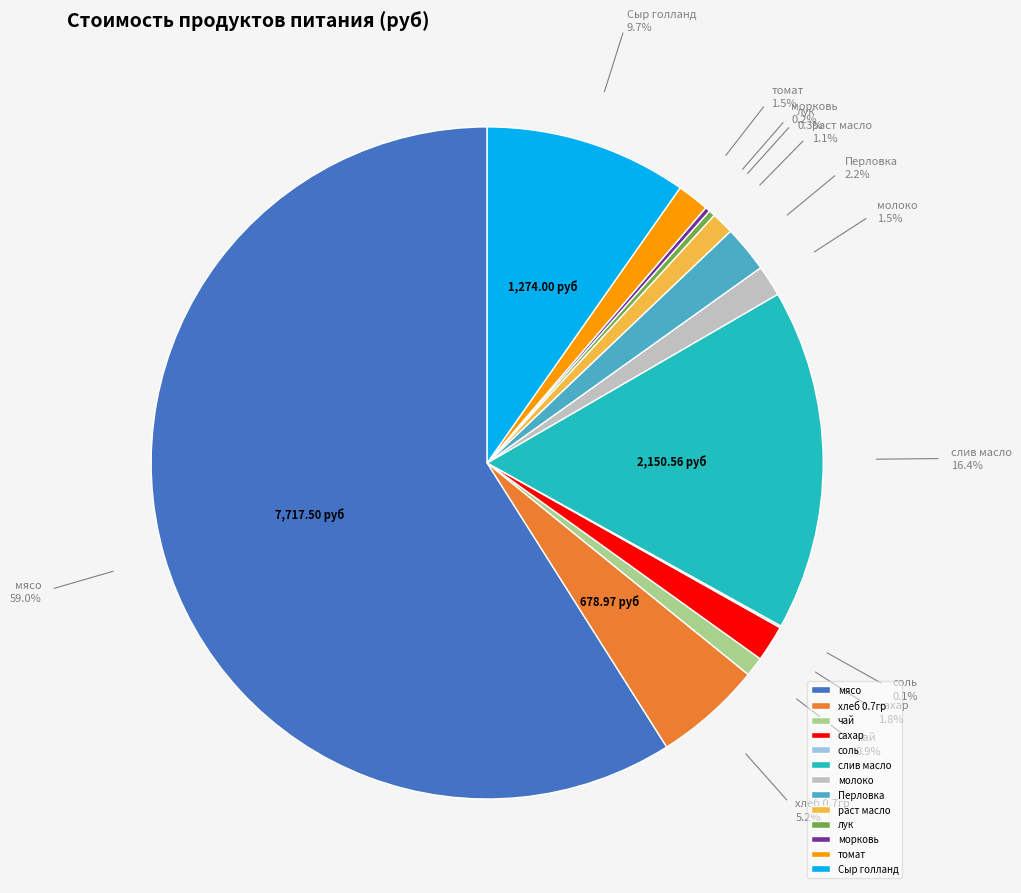

What is the largest slice in the pie chart?

мясо